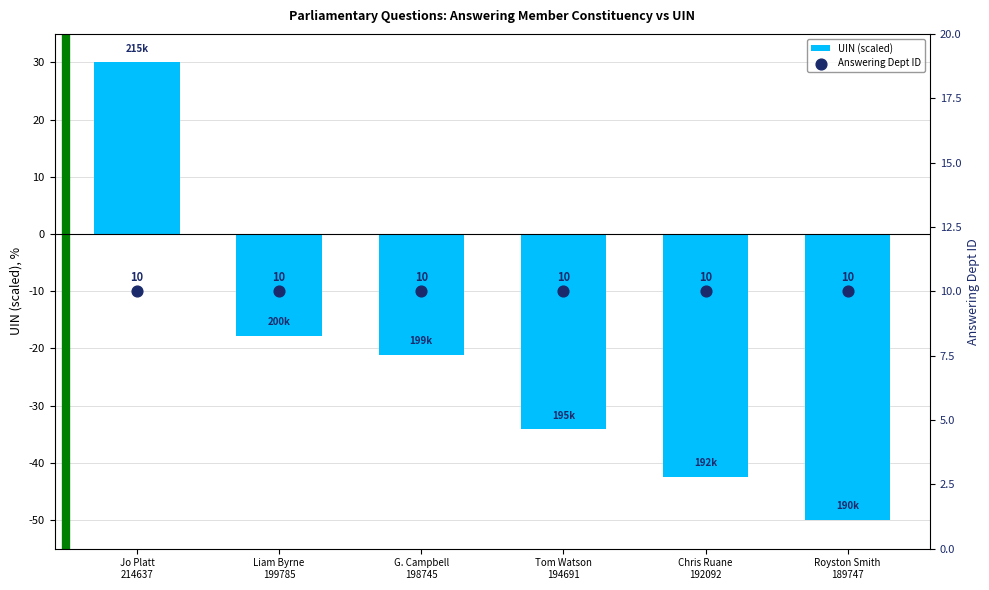

Which series has the largest total across all categories?

Answering Dept ID